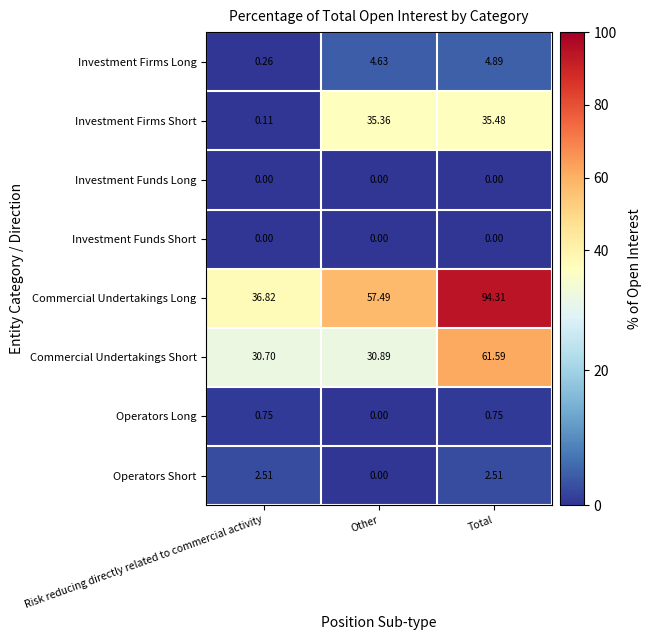

Which series changed the most between Risk reducing directly related to commercial activity and Other?

Investment Firms Short